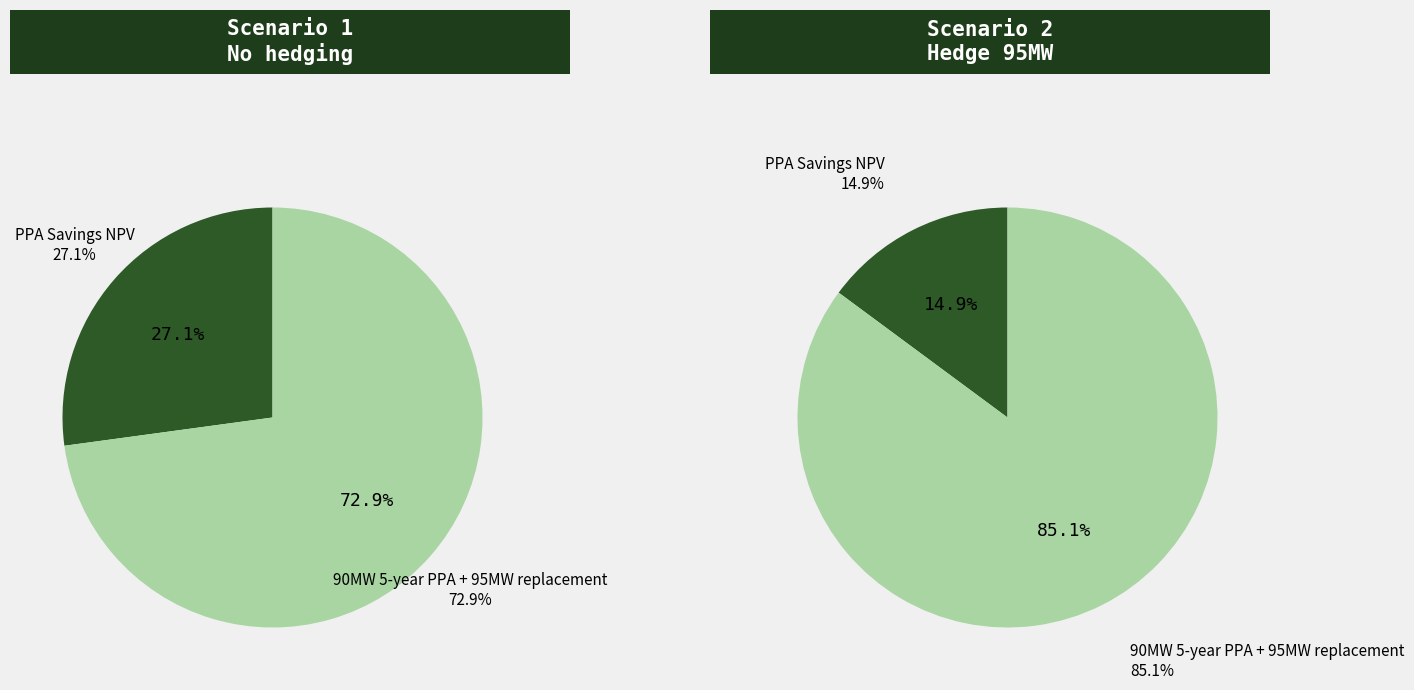

Is there a majority slice in this chart?

Yes